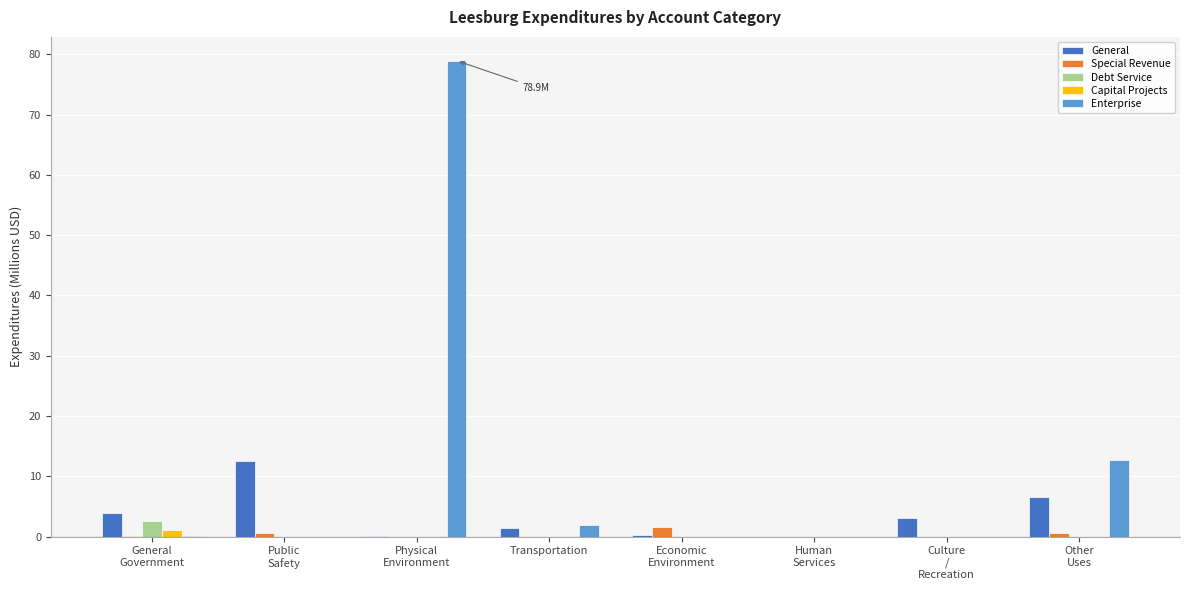

Which series has the largest total across all categories?

Enterprise